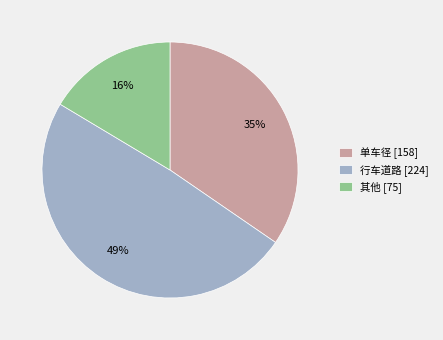

Combined, do 其他 and 行车道路 account for over 50%?

Yes